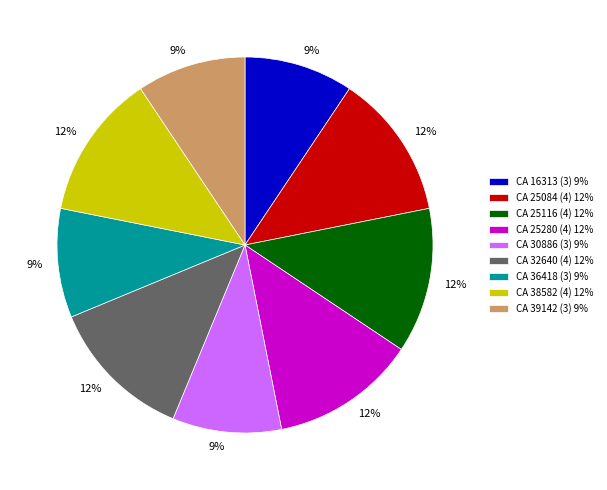

Count the number of slices in the pie.

9